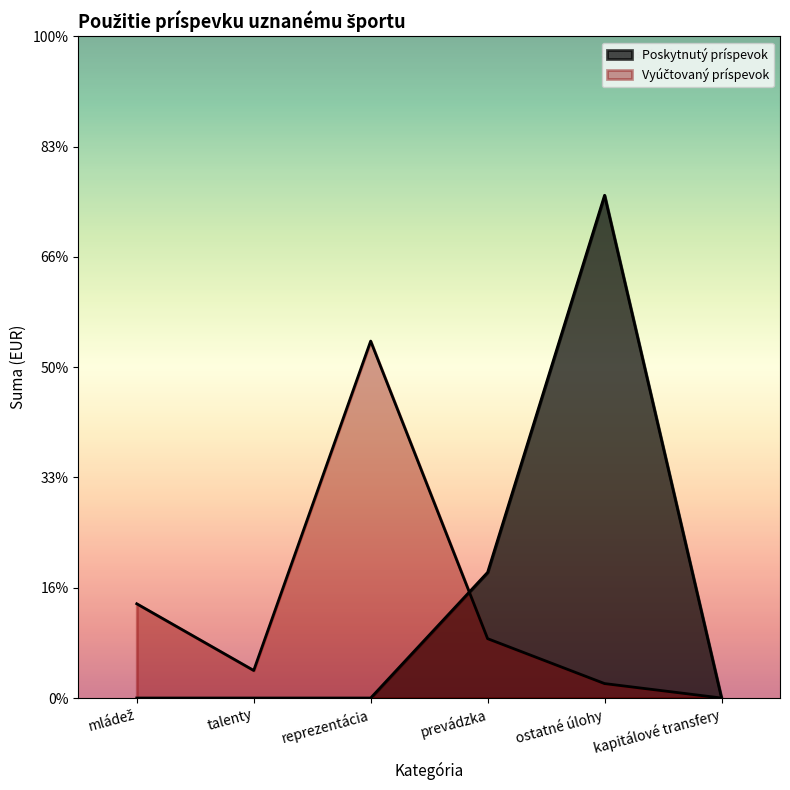

Between reprezentácia and ostatné úlohy, which series saw the biggest shift?

Poskytnutý príspevok